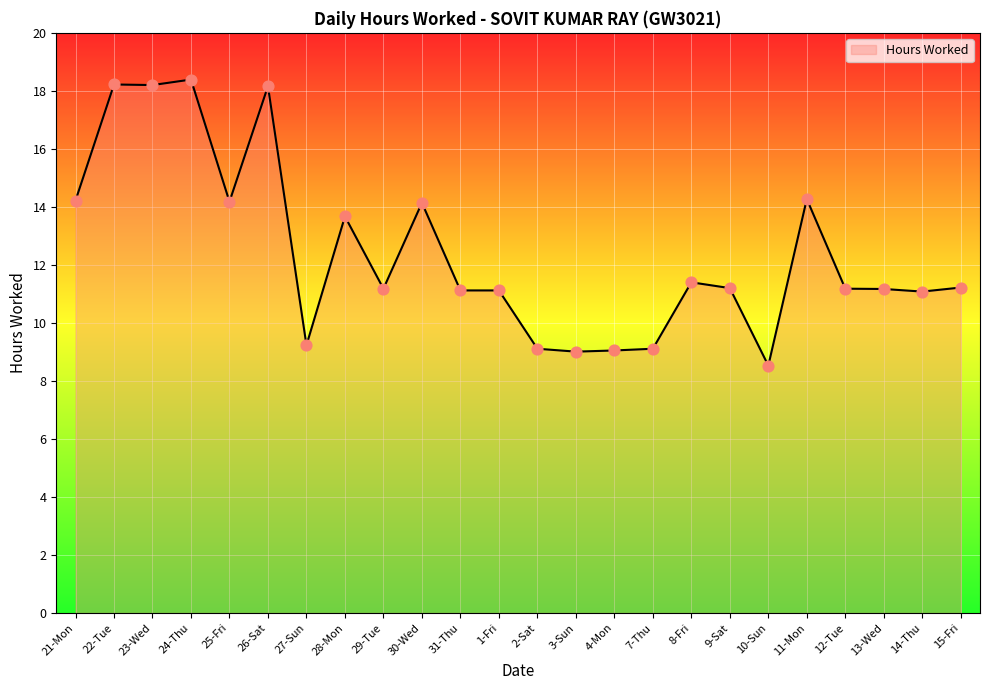

What is the ratio of the value at 3-Sun to the value at 4-Mon?

1.0